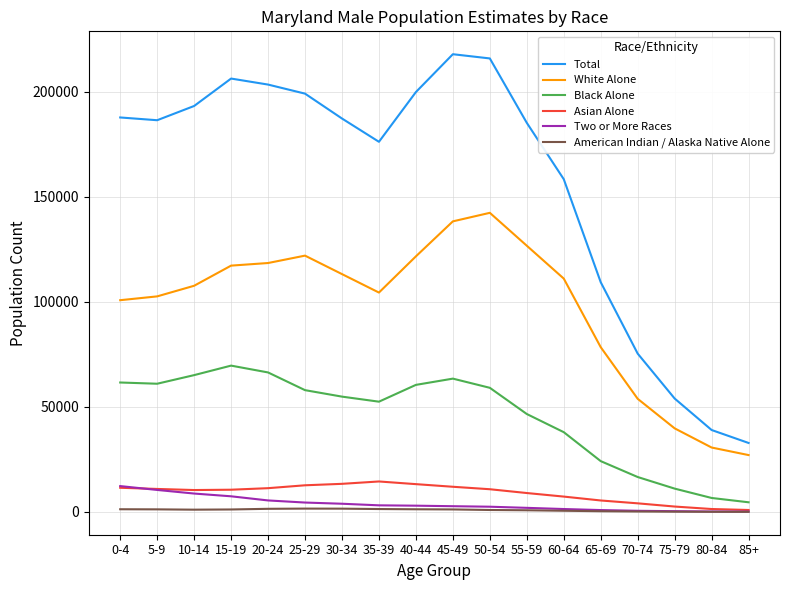

Between 75-79 and 85+, which series saw the biggest shift?

Total